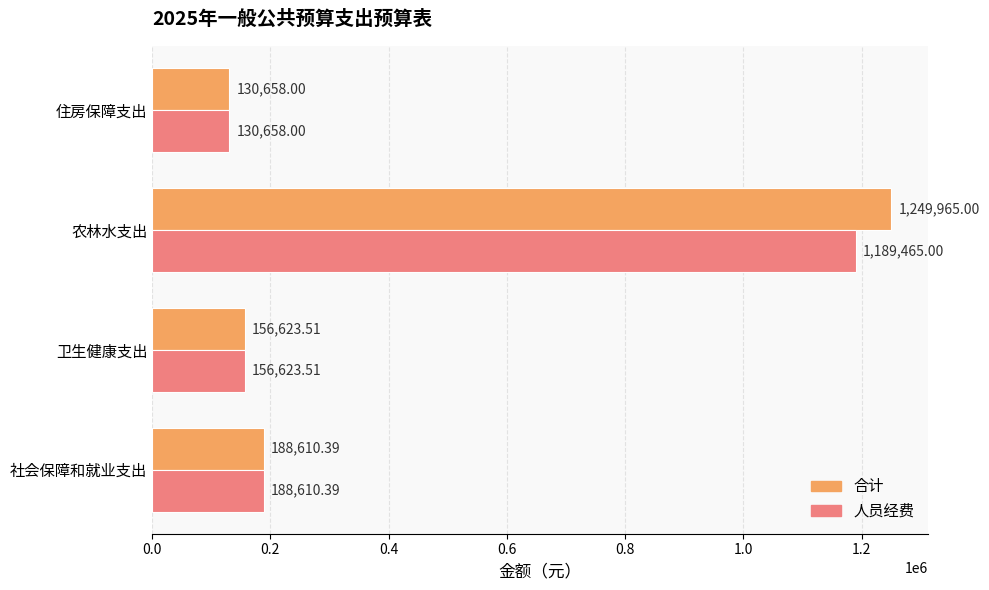

What is the sum of all 人员经费 values?

1665356.9